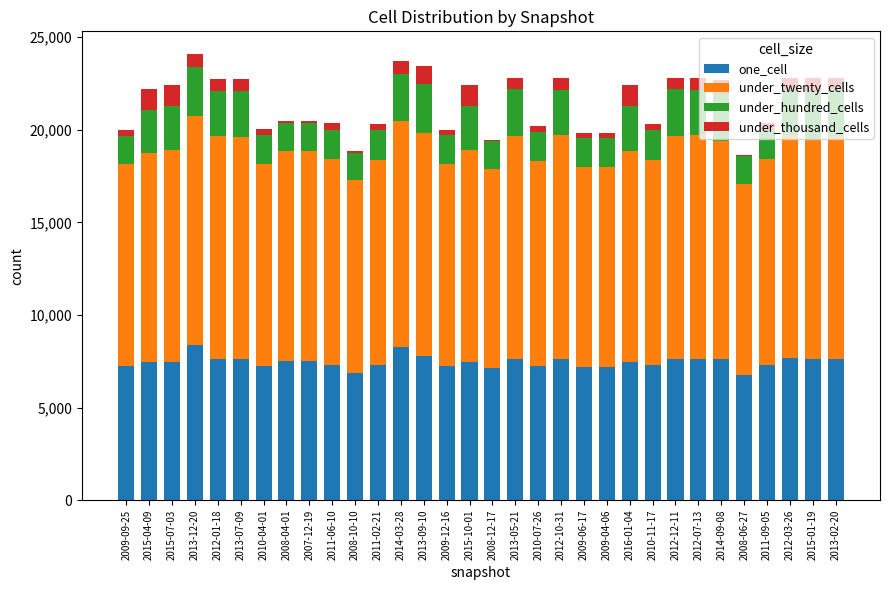

The value of one_cell at 2012-03-26 is 7669. True or false?

True